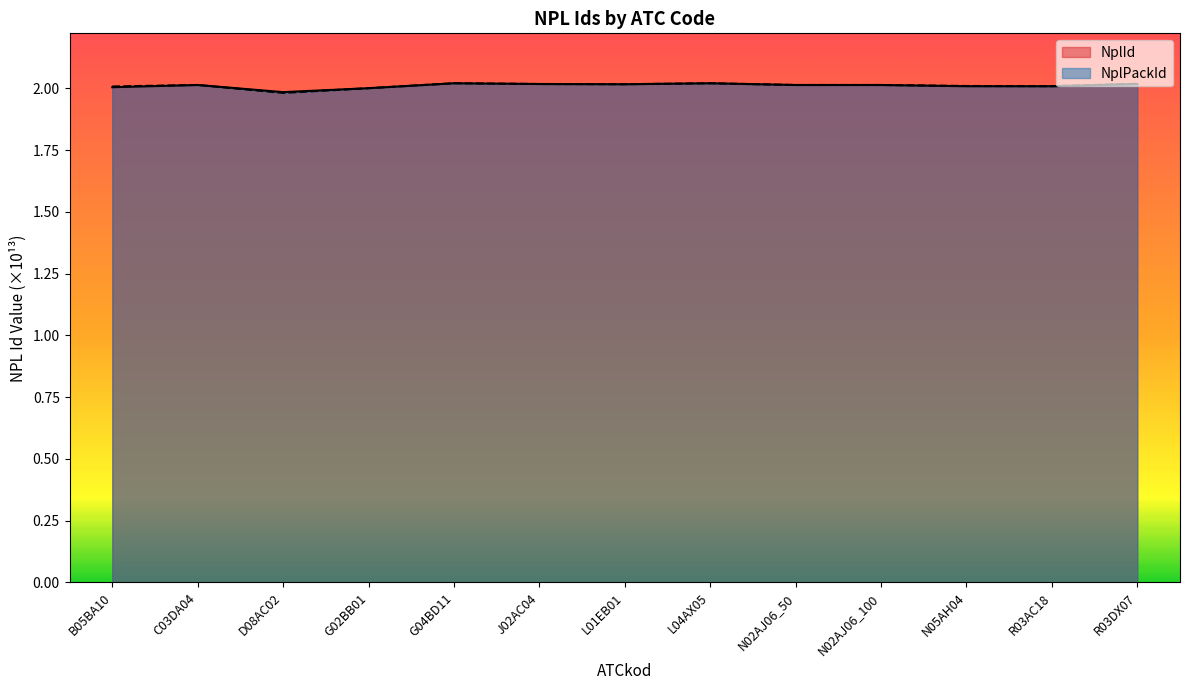

How many values in the NplPackId series are below 2?

1